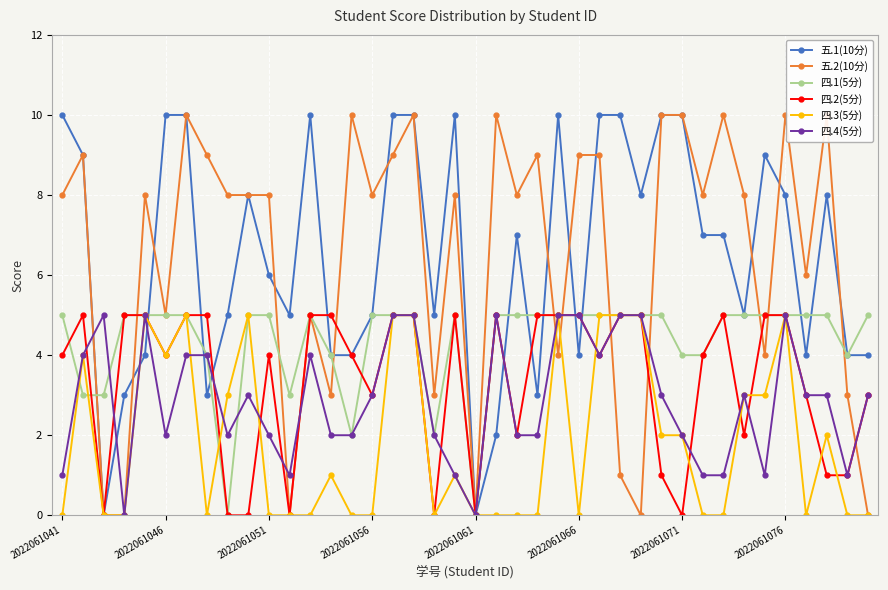

True or false: 四.1(5分) has more than 1 points higher than both neighbors.

True